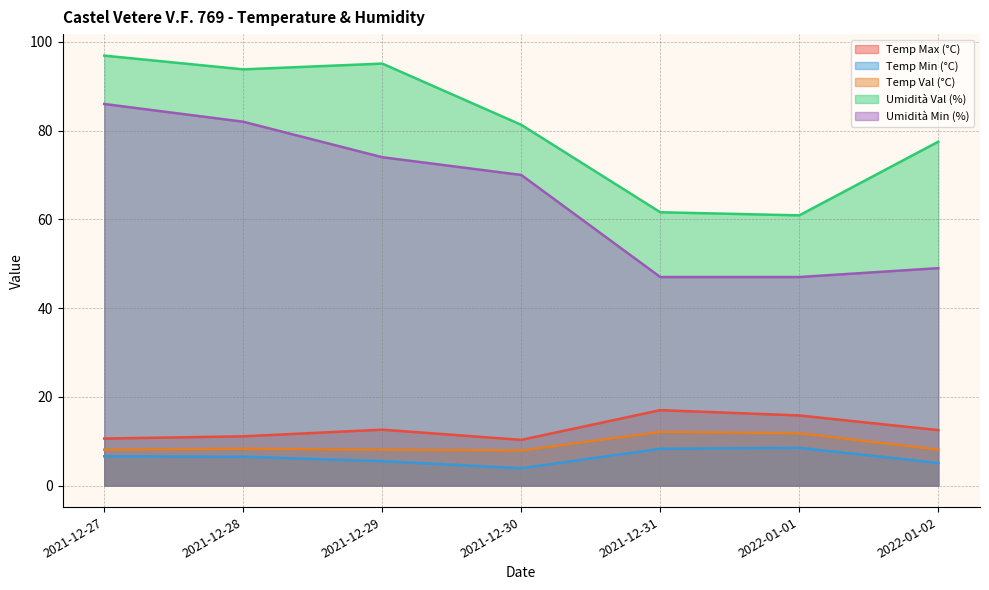

The value of Umidità Val (%) at 2021-12-31 is 61.6. True or false?

True